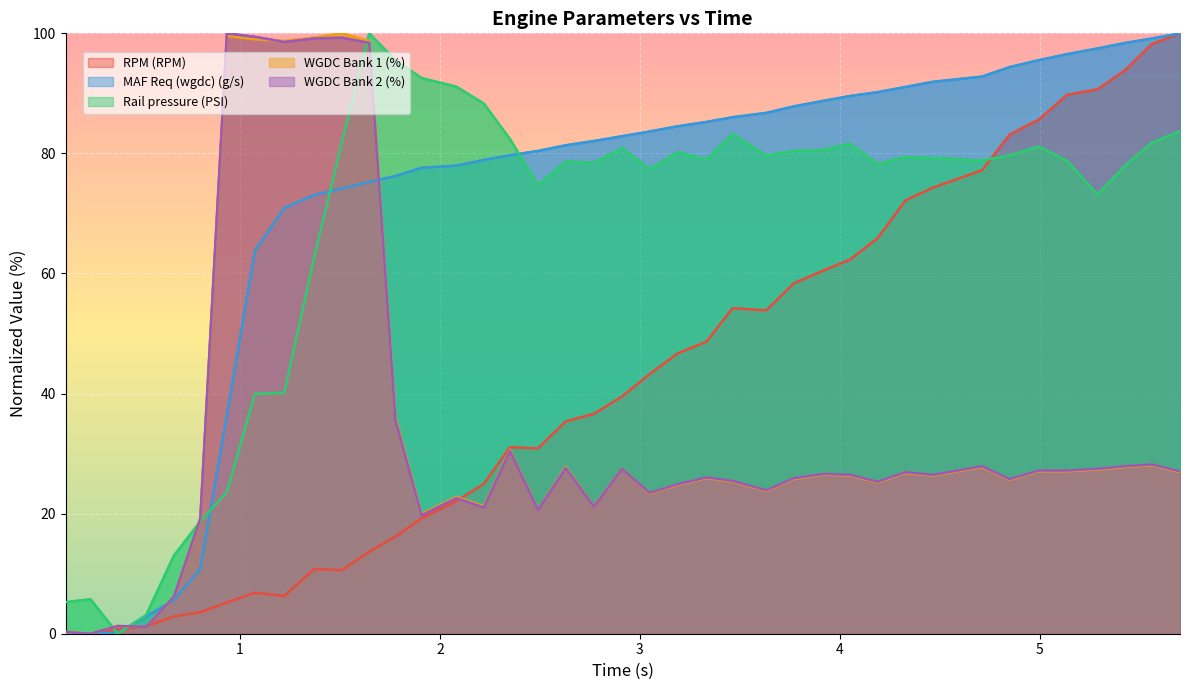

True or false: MAF Req (wgdc) (g/s) has more than 1 interior local peaks.

False